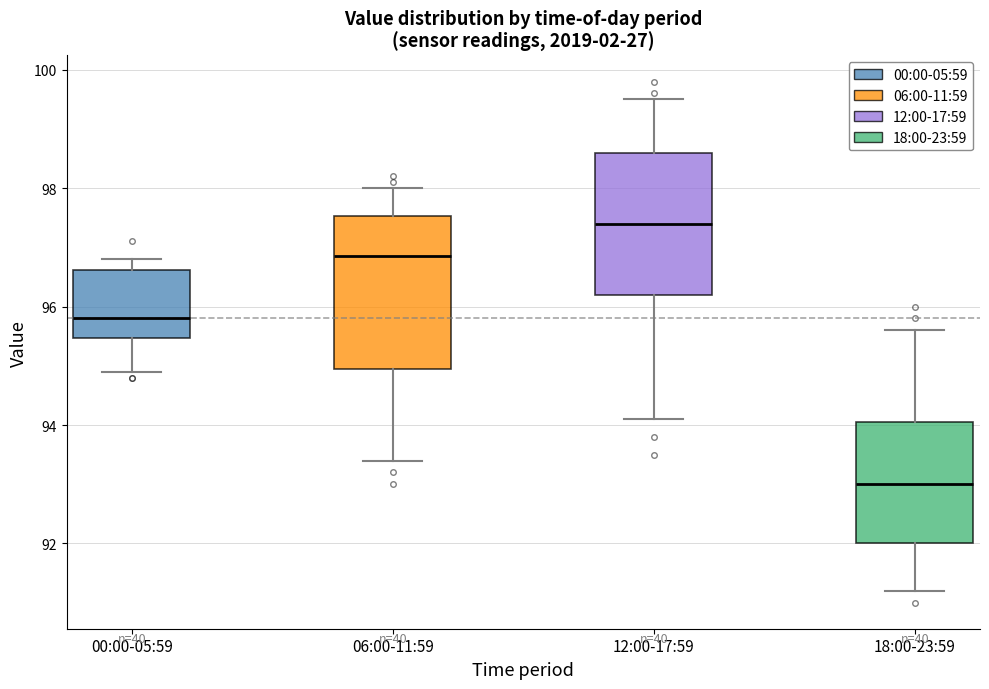

Where does the lower whisker of the box for 00:00-05:59 end on the y-axis? The values are not printed on the chart, so give them approximately, as read against the axis.

95.0